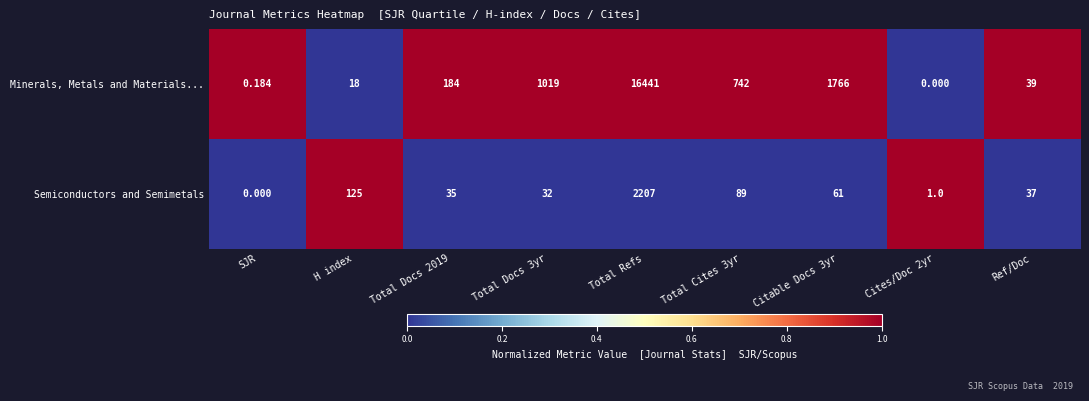

How many series are shown in this chart?

2